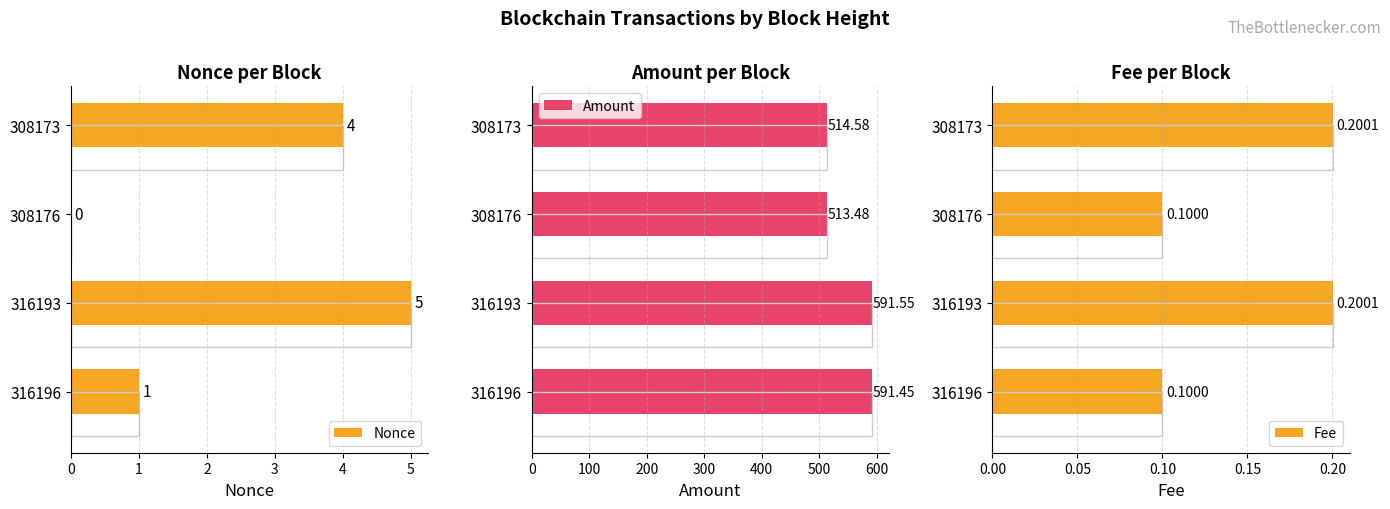

What is the minimum value for Fee?

0.1